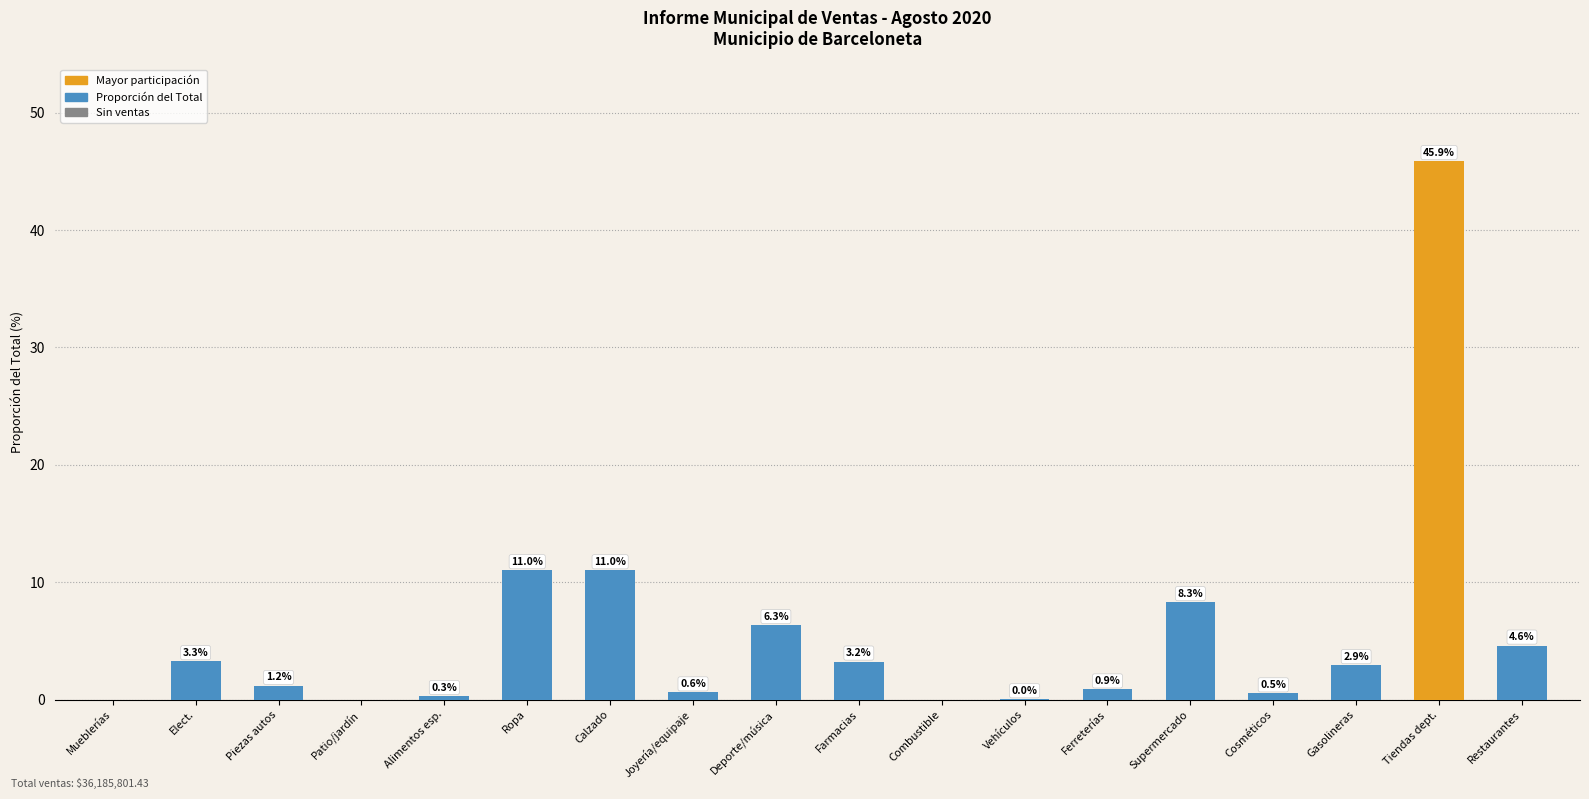

True or false: the data shows 3.3 at Elect..

True